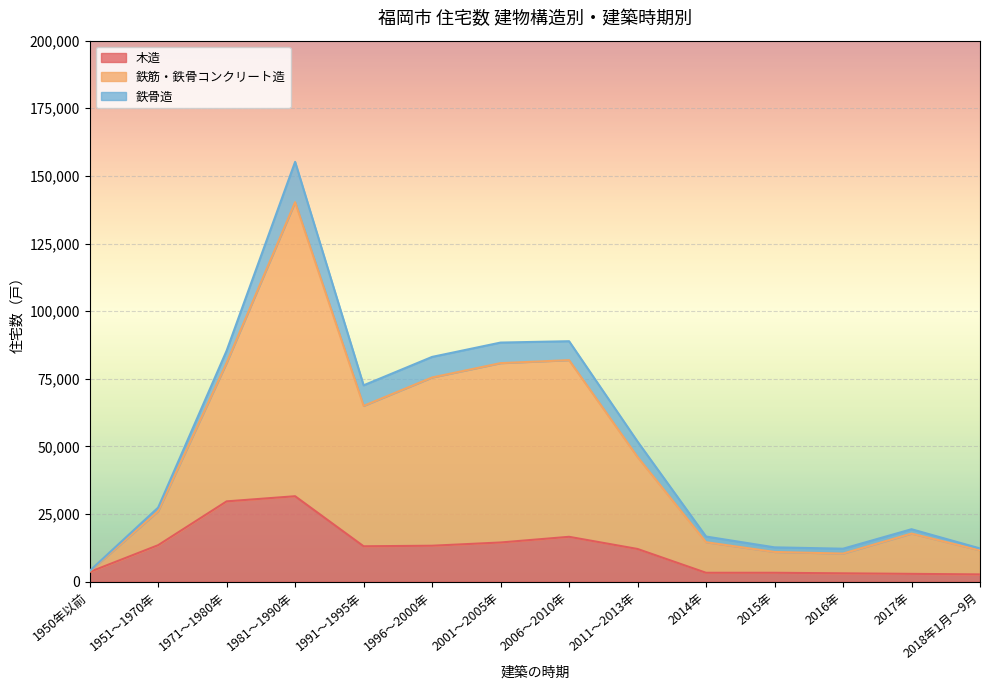

Between 1950年以前 and 2014年, which series saw the biggest shift?

鉄筋・鉄骨コンクリート造